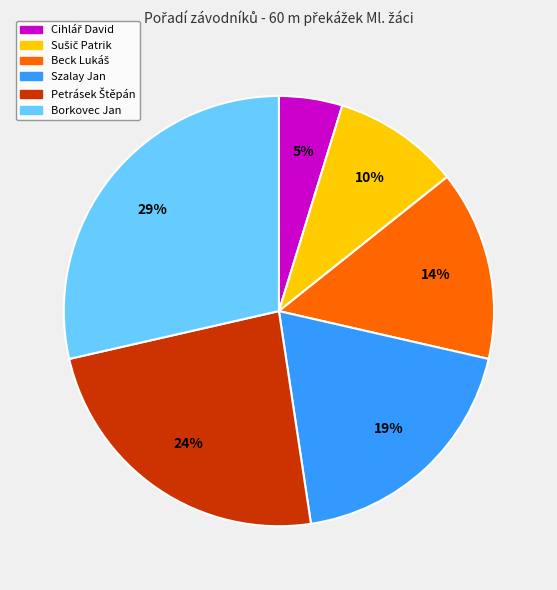

Is it true that Borkovec Jan is 20% of the pie?

False